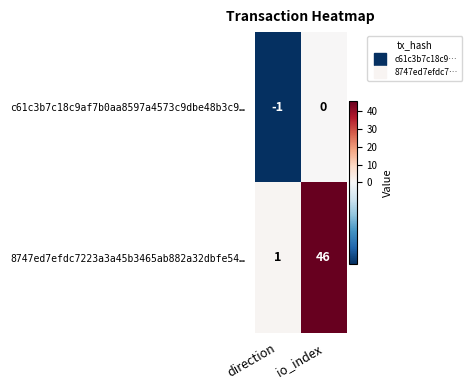

How many values in the 8747ed7efdc7223a3a45b3465ab882a32dbfe54… series are below 46?

1